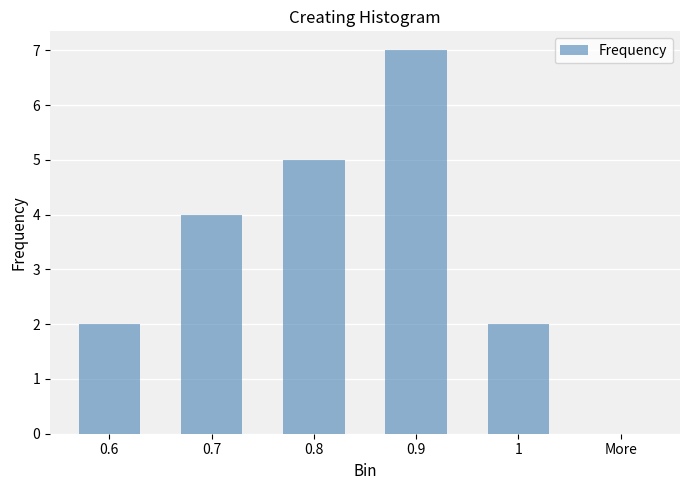

True or false: the data shows 0 at More.

True